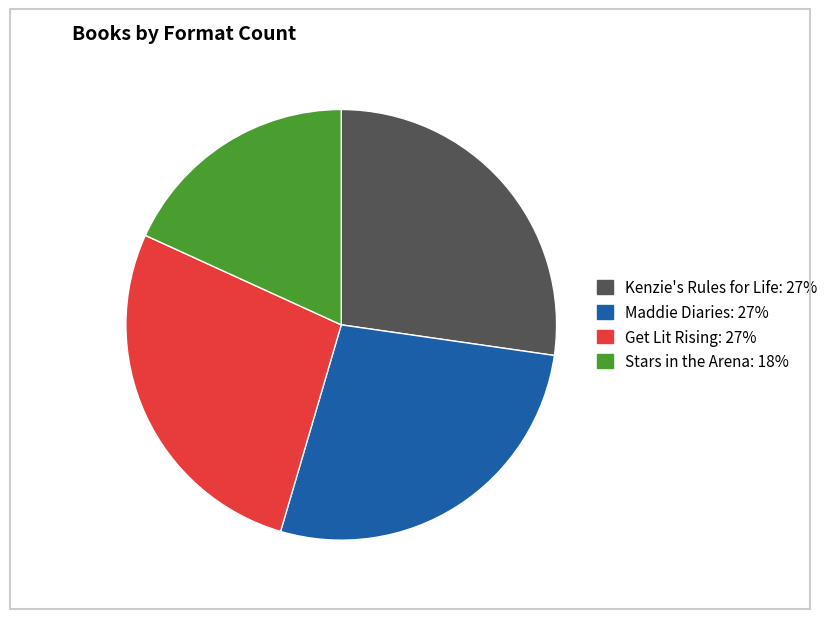

Is there a majority slice in this chart?

No